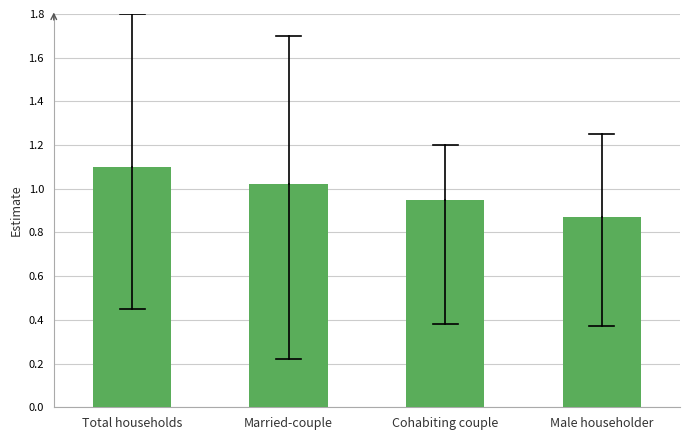

Is it true that the value at Male householder is 0.3?

False